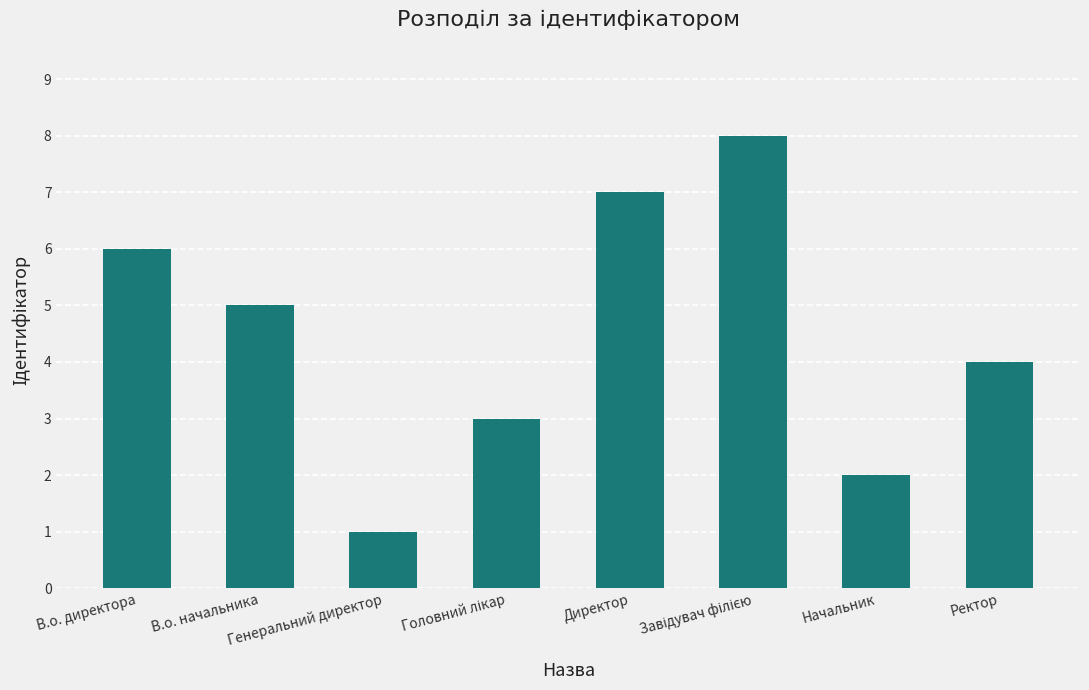

Count the values in the range 3 to 7.

5